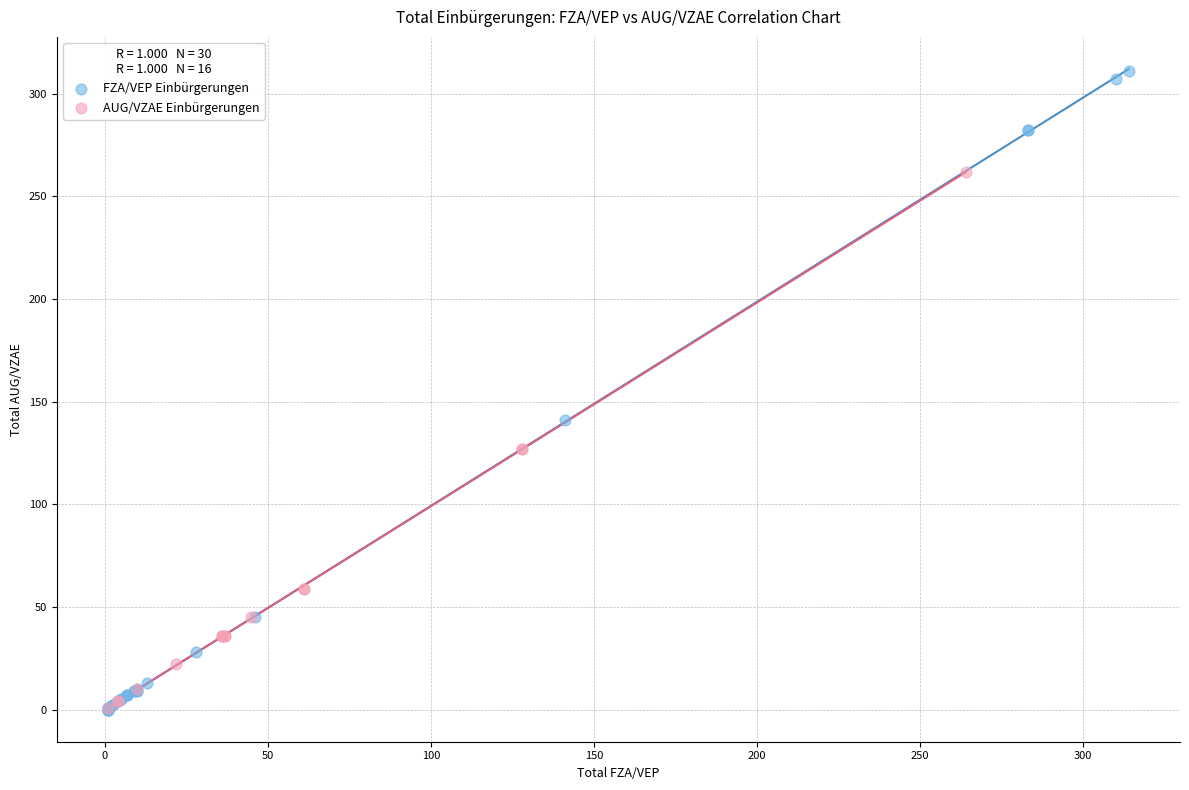

What are all the series names shown in the legend?

FZA/VEP Einbürgerungen, AUG/VZAE Einbürgerungen